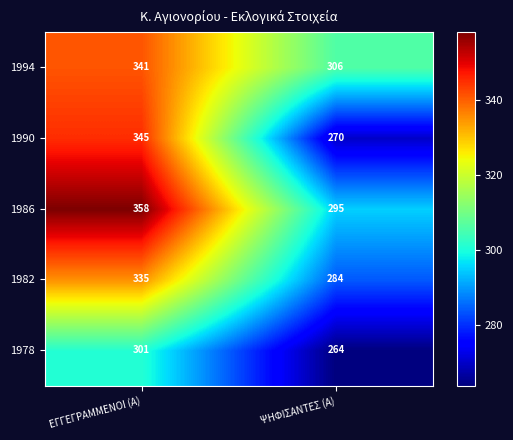

What is the spread (max minus min) of values at ΕΓΓΕΓΡΑΜΜΕΝΟΙ (Α)?

57